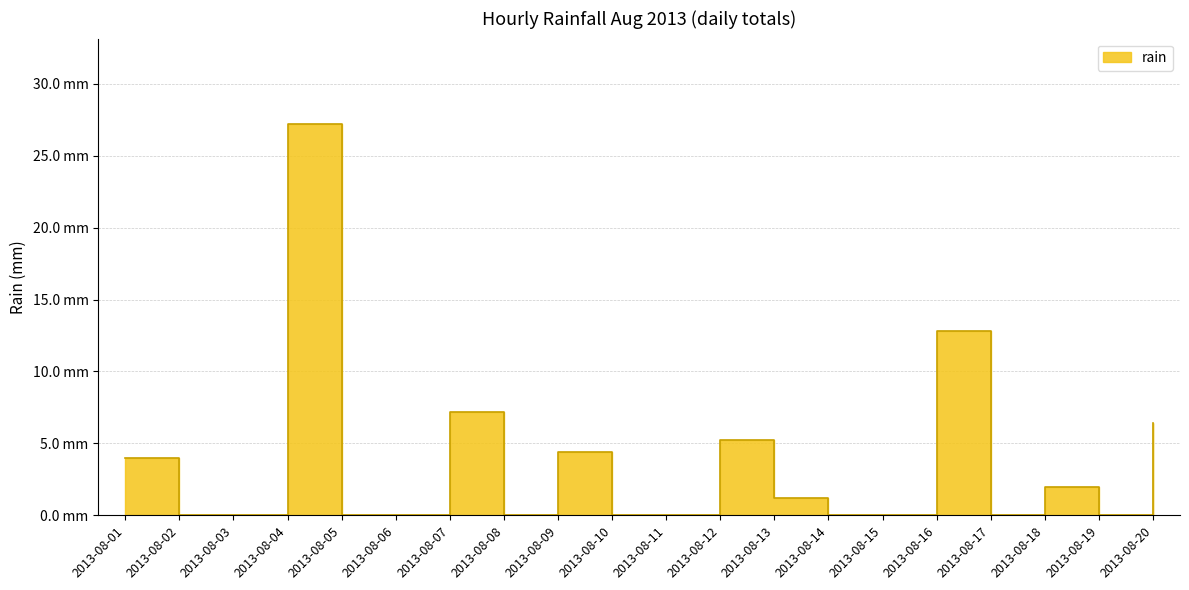

The chart shows a value of 18.7 at 2013-08-11. True or false?

False